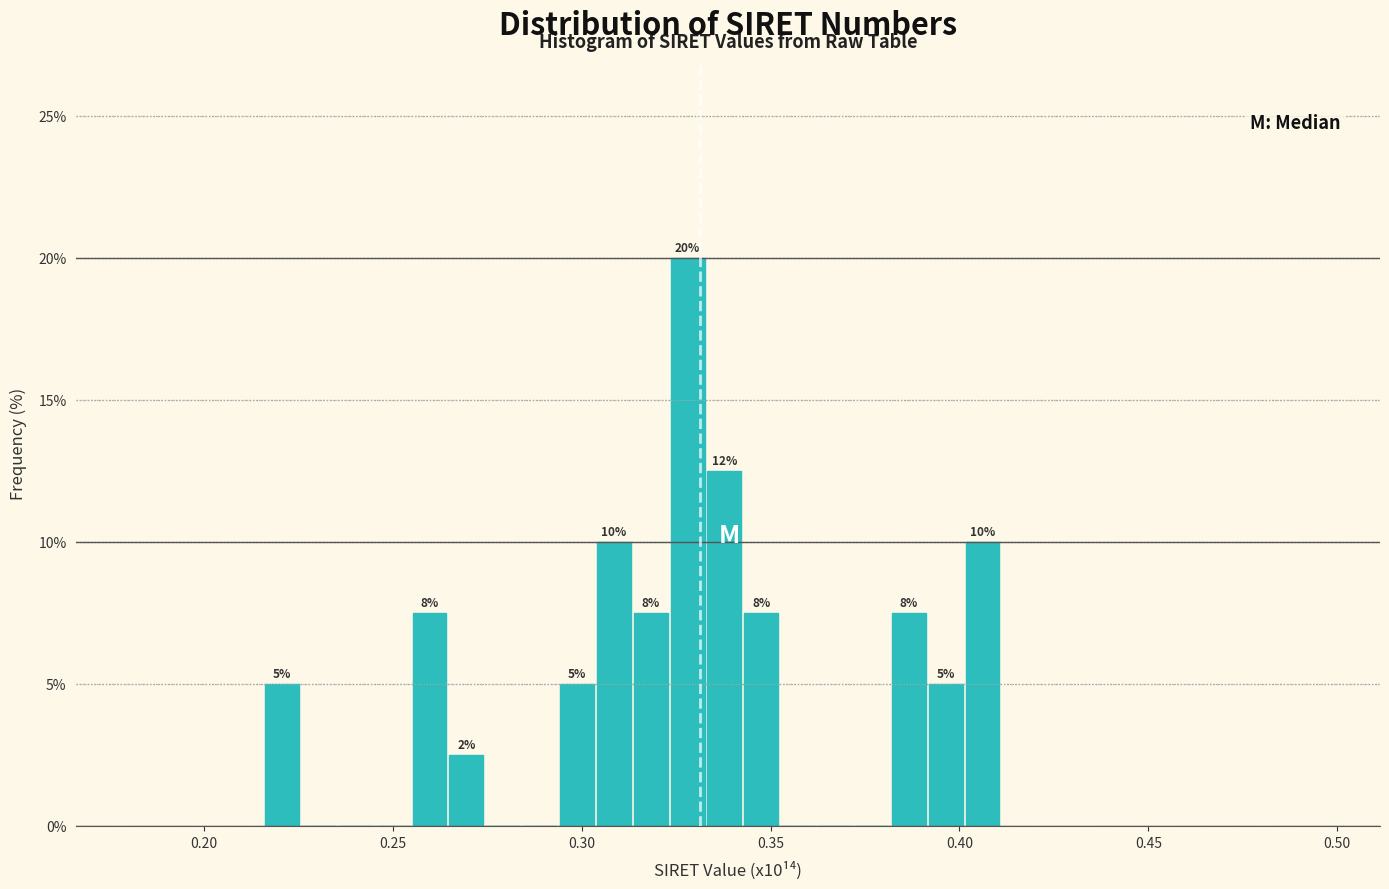

Around what value on the x-axis is the tallest bar? Give the approximate position of its centre, as read against the axis.

0.330